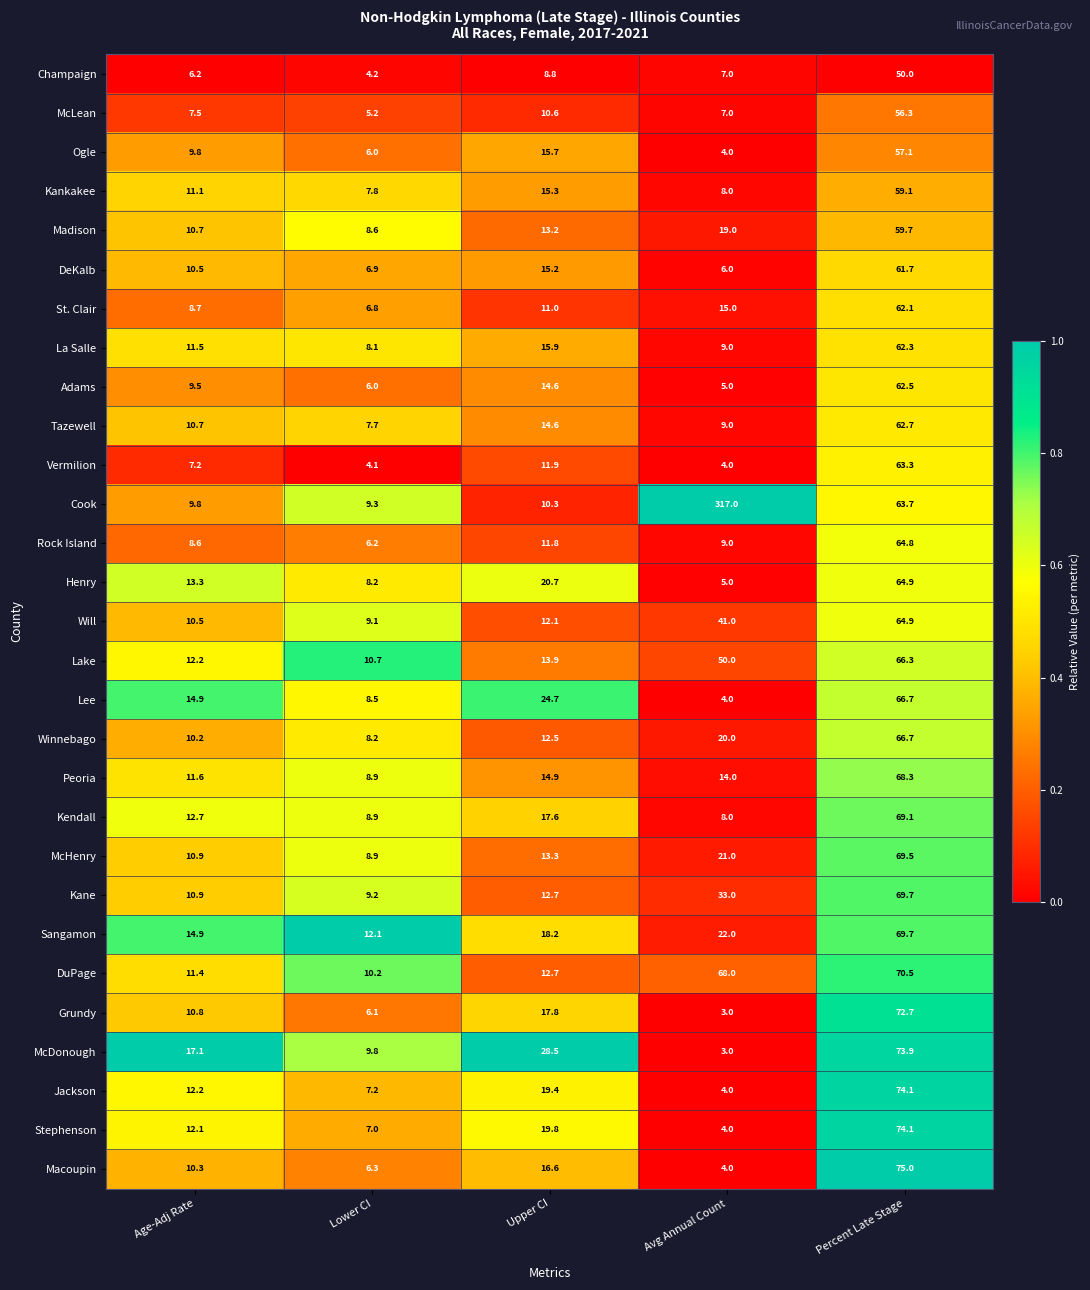

Rank the categories by Madison value from highest to lowest.

Percent Late Stage, Avg Annual Count, Upper CI, Age-Adj Rate, Lower CI